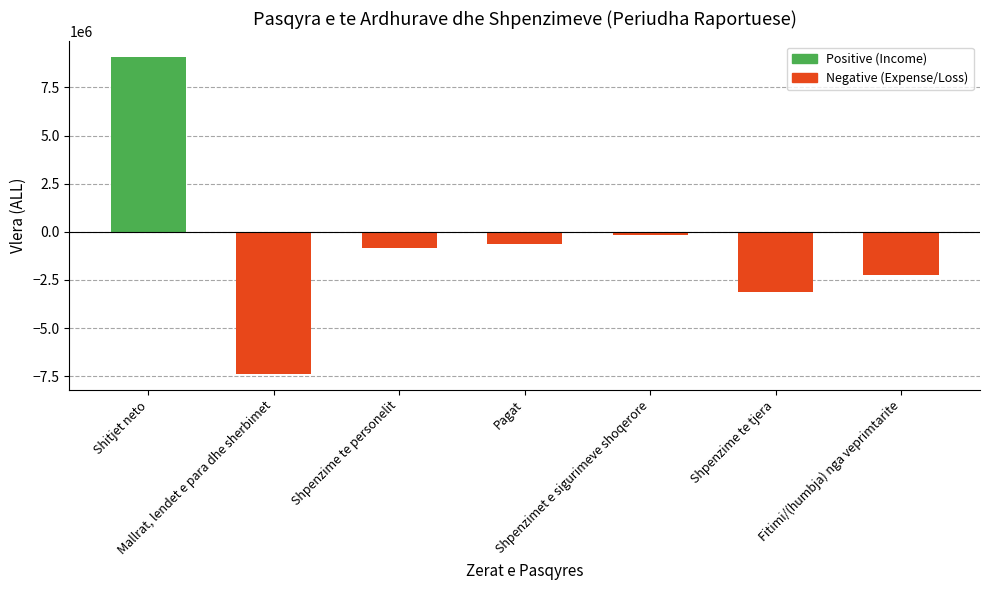

Reading right to left, transcribe all the data shown in this chart.

Fitimi/(humbja) nga veprimtarite=-2226372	Shpenzime te tjera=-3104447	Shpenzimet e sigurimeve shoqerore=-174911	Pagat=-639308	Shpenzime te personelit=-814219	Mallrat, lendet e para dhe sherbimet=-7379835	Shitjet neto=9072129